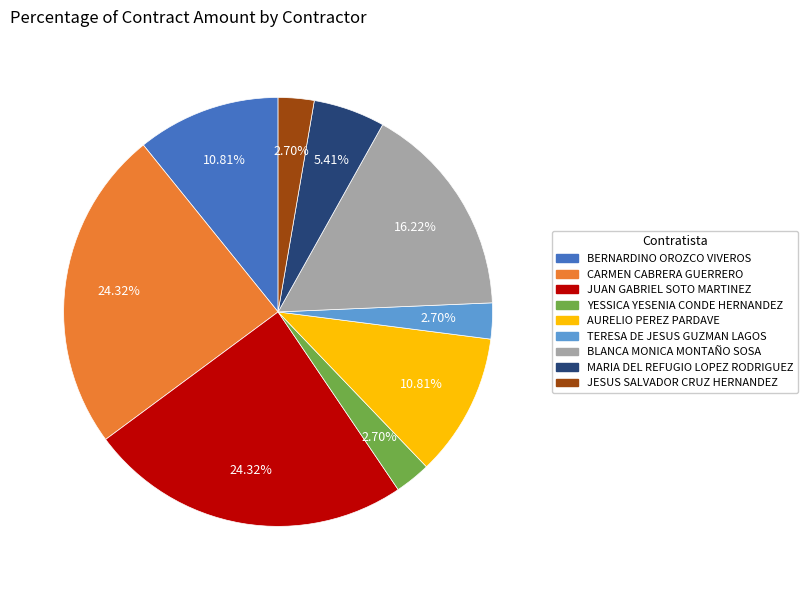

How many segments does this pie chart have?

9